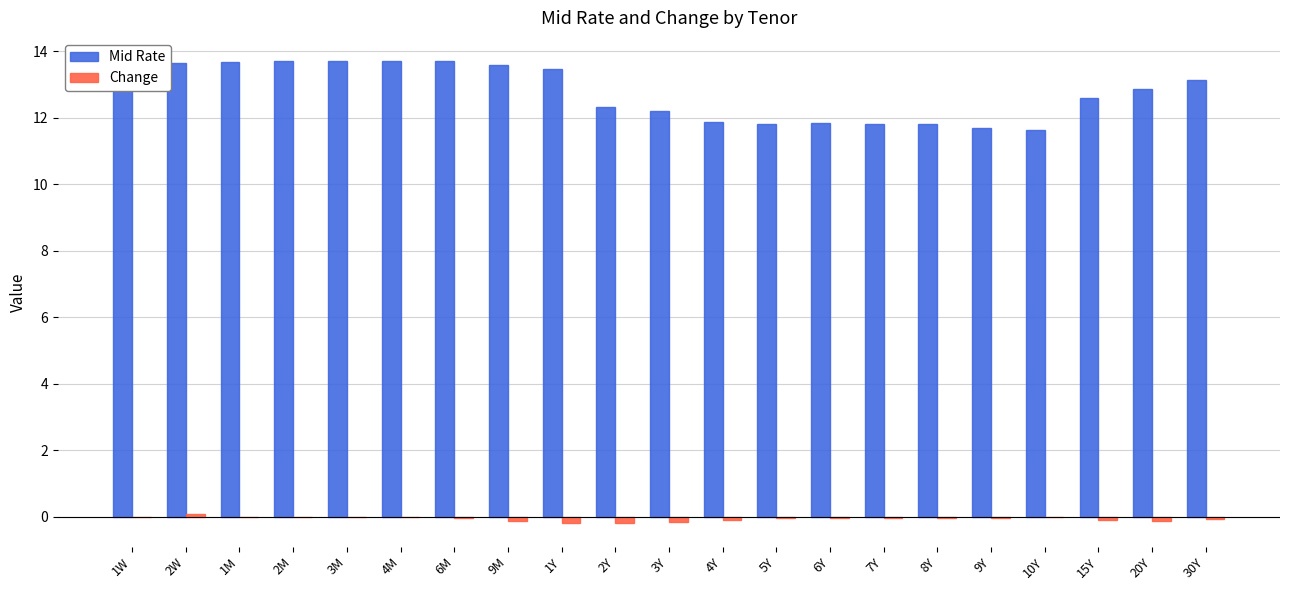

The value of Mid Rate at 4M is 8.0. True or false?

False